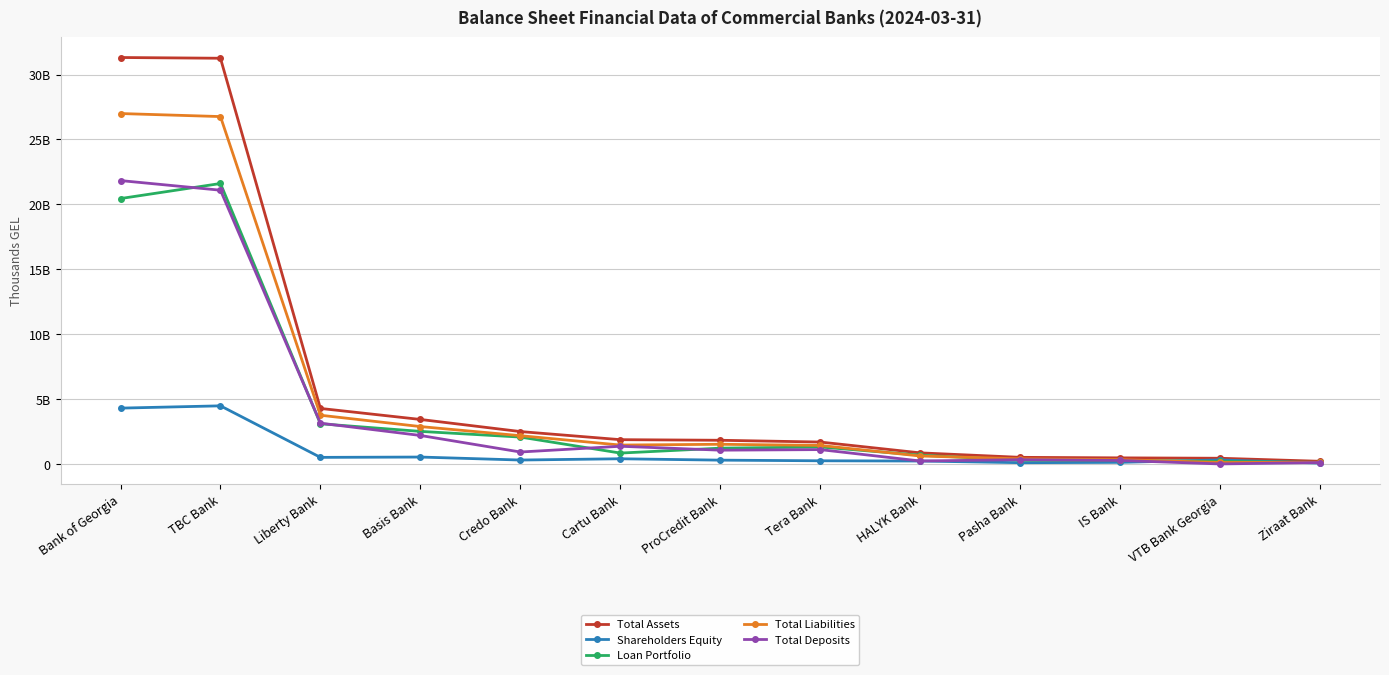

What is the sum of all Total Assets values?

80788693686.4